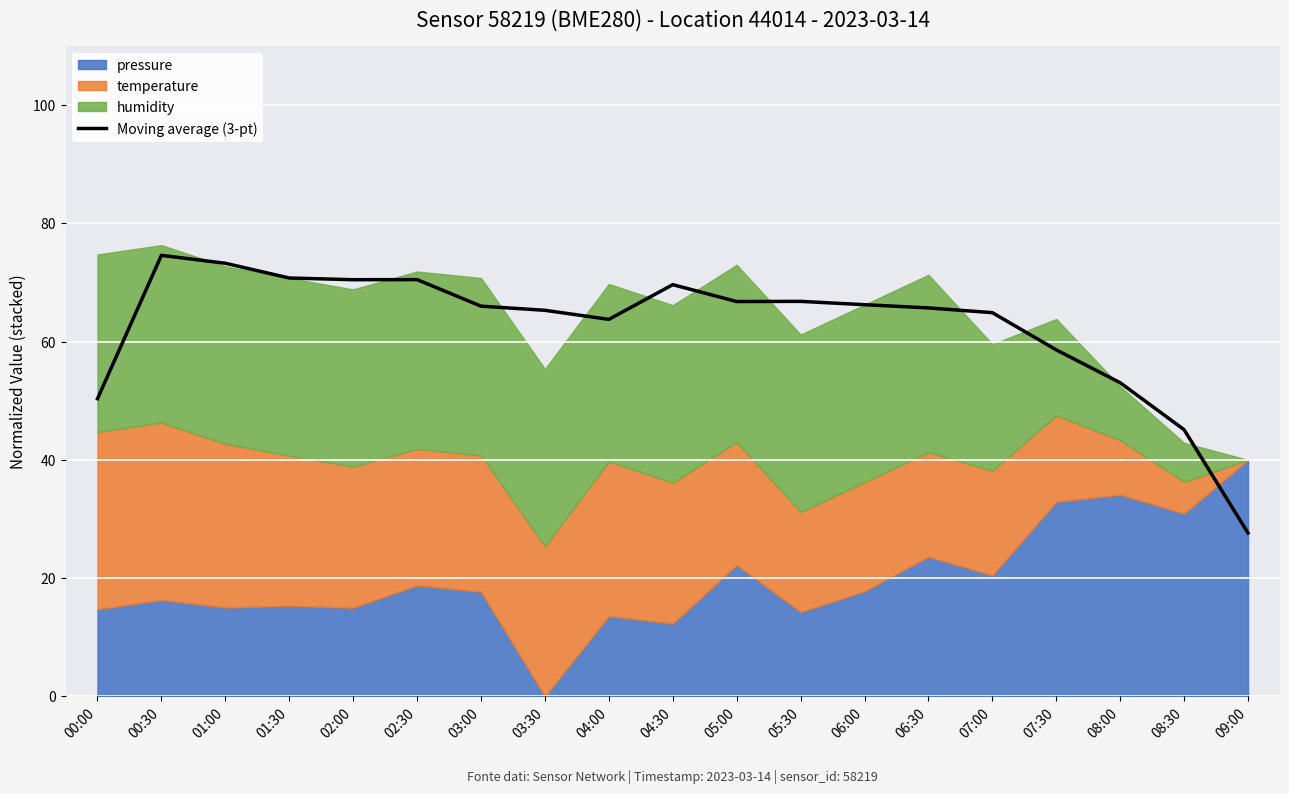

True or false: Moving average (3-pt) has a value of 66.0 at 03:00.

True